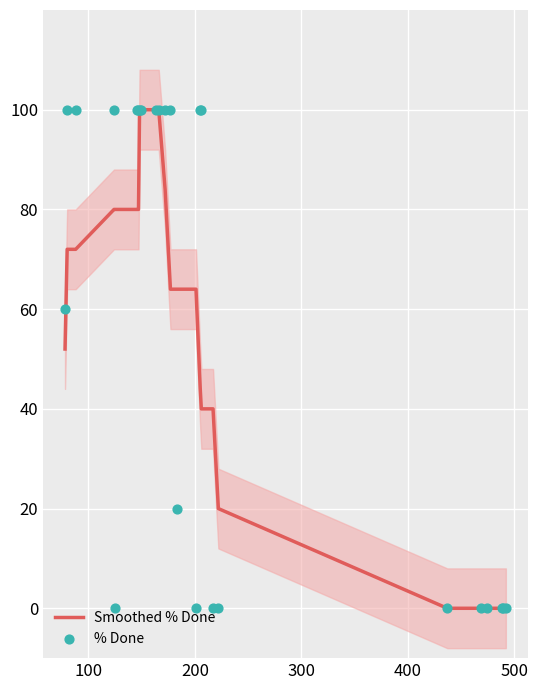

Which series has the widest spread of Y values?

Smoothed % Done